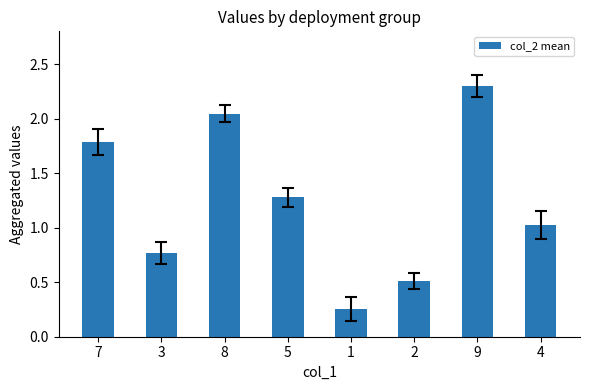

What is the change in value from 2 to 4?

+0.5